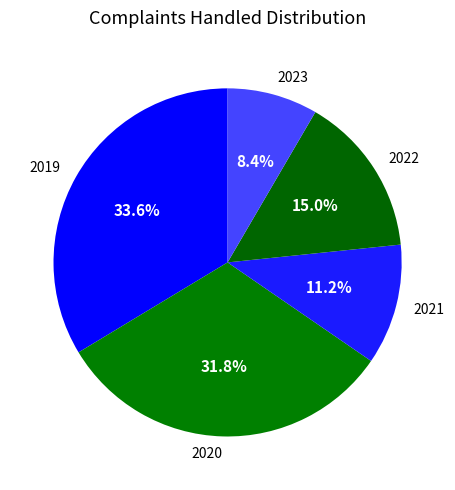

Which category has the biggest portion of the pie?

2019